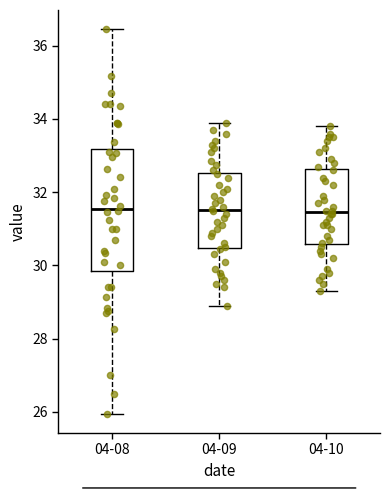

Where is the upper edge of the box for 04-08 on the y-axis? The values are not printed on the chart, so give them approximately, as read against the axis.

33.2